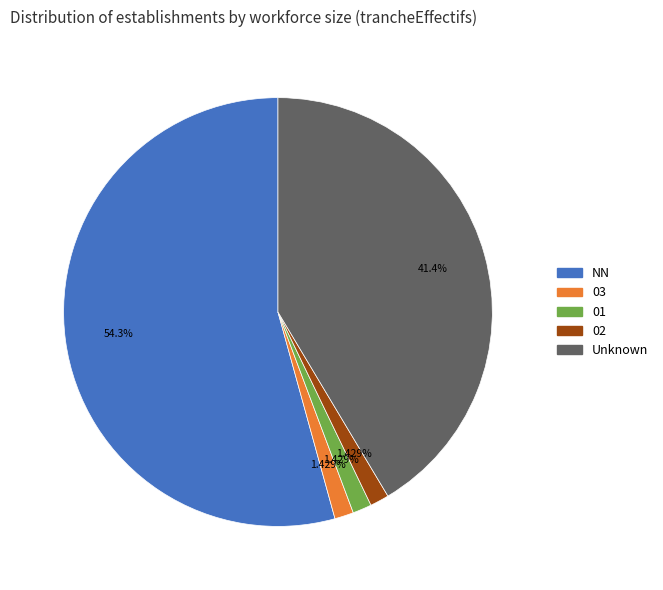

To the nearest percent, what is the difference between the largest and smallest slice percentages?

53%